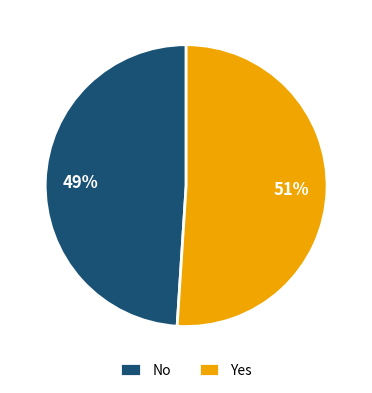

To the nearest percent, what is the difference between the largest and smallest slice percentages?

2%